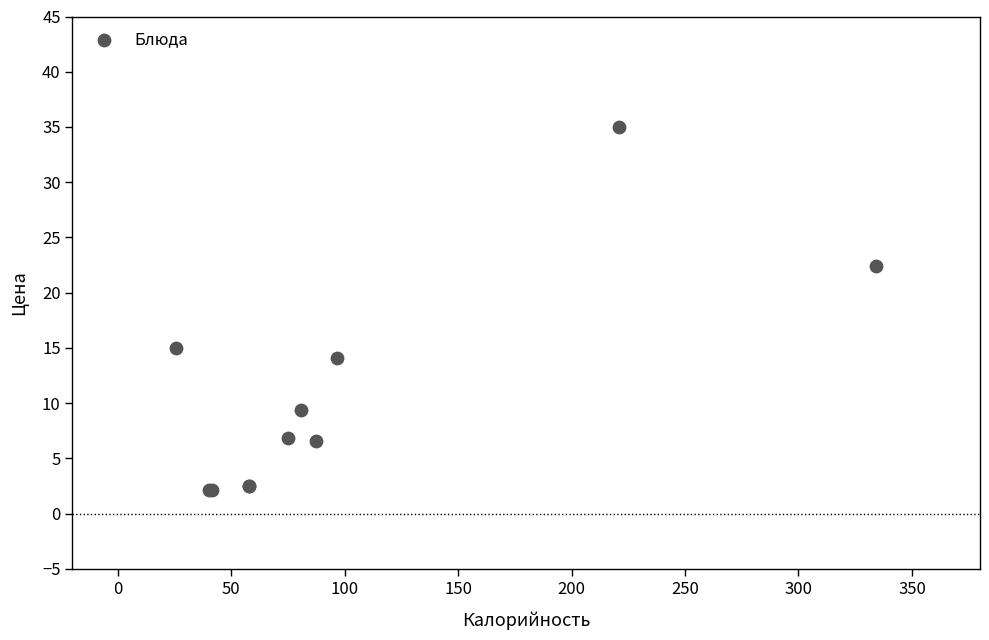

What Y value in the scatter plot is closest to 18?

15.0